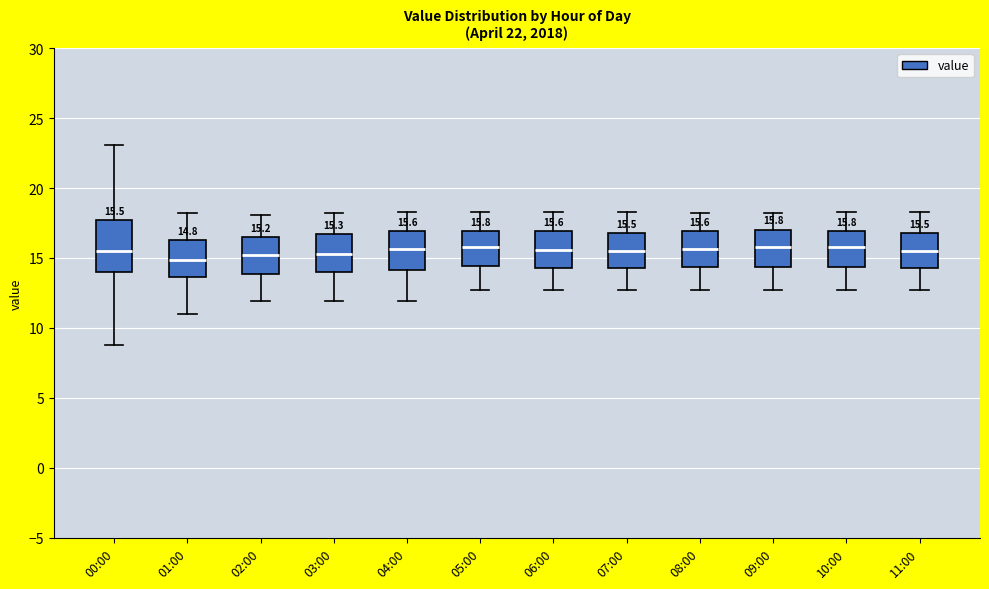

Which box is the tallest, from its lower edge to its upper edge?

00:00